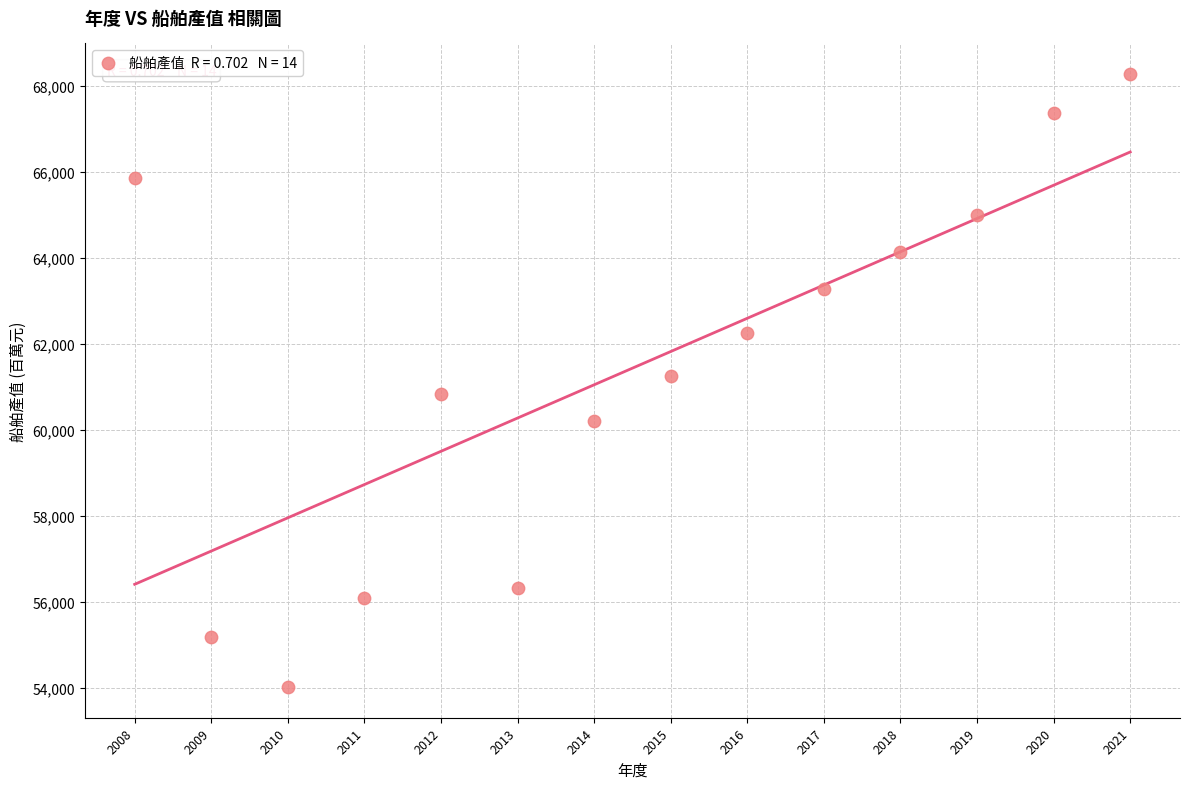

What is the range of X values (max minus min)?

13